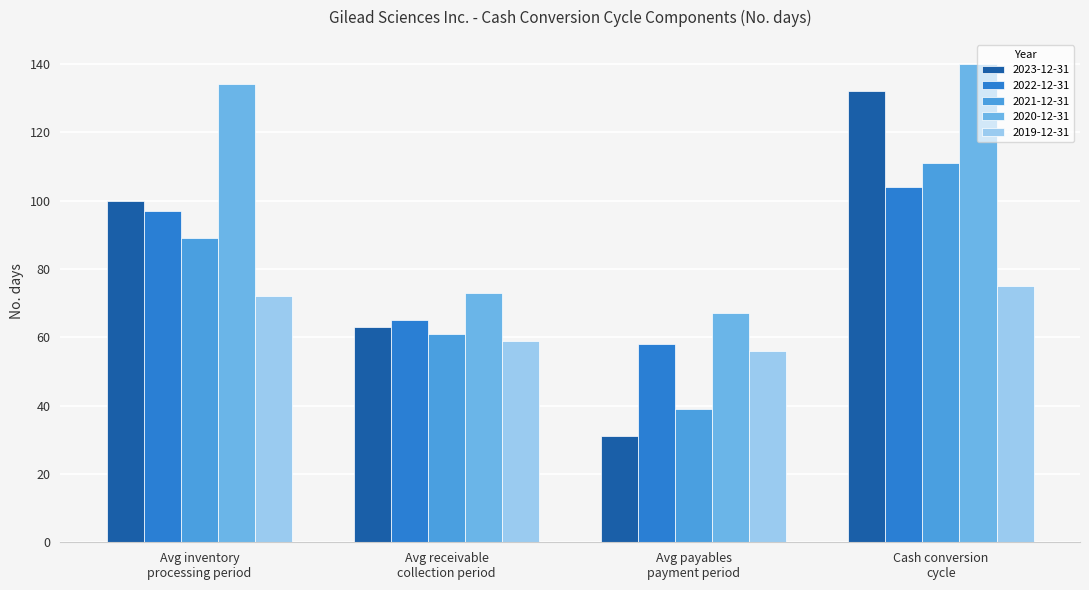

The 2020-12-31 series shows 67 at Avg payables
payment period. True or false?

True